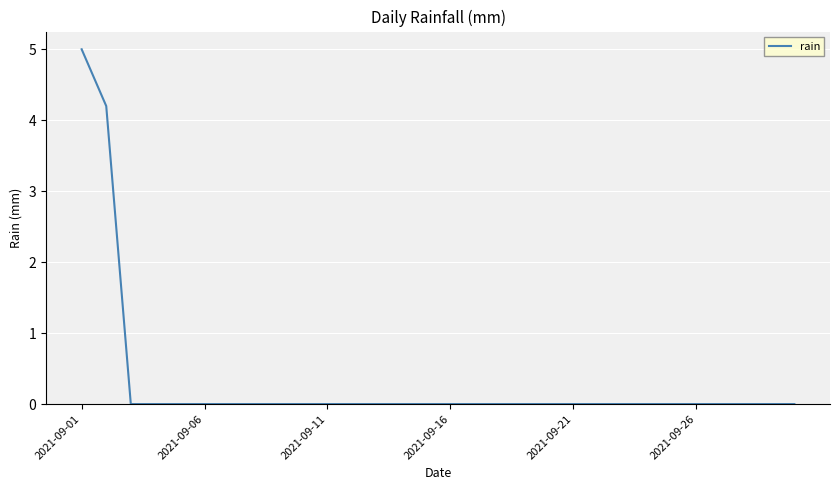

What is the greatest value displayed?

5.0